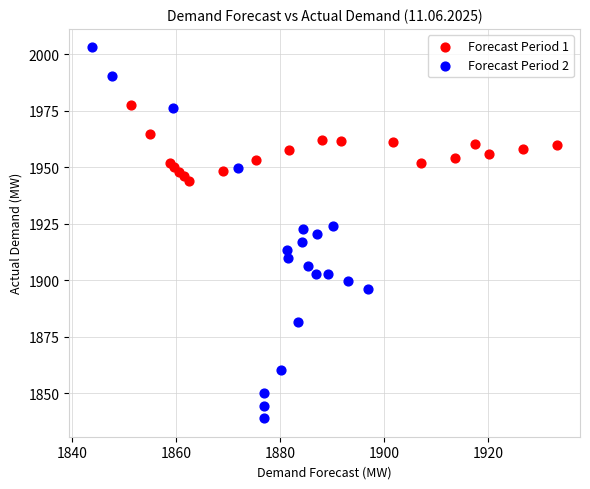

Which series contains the highest Y value?

Forecast Period 2